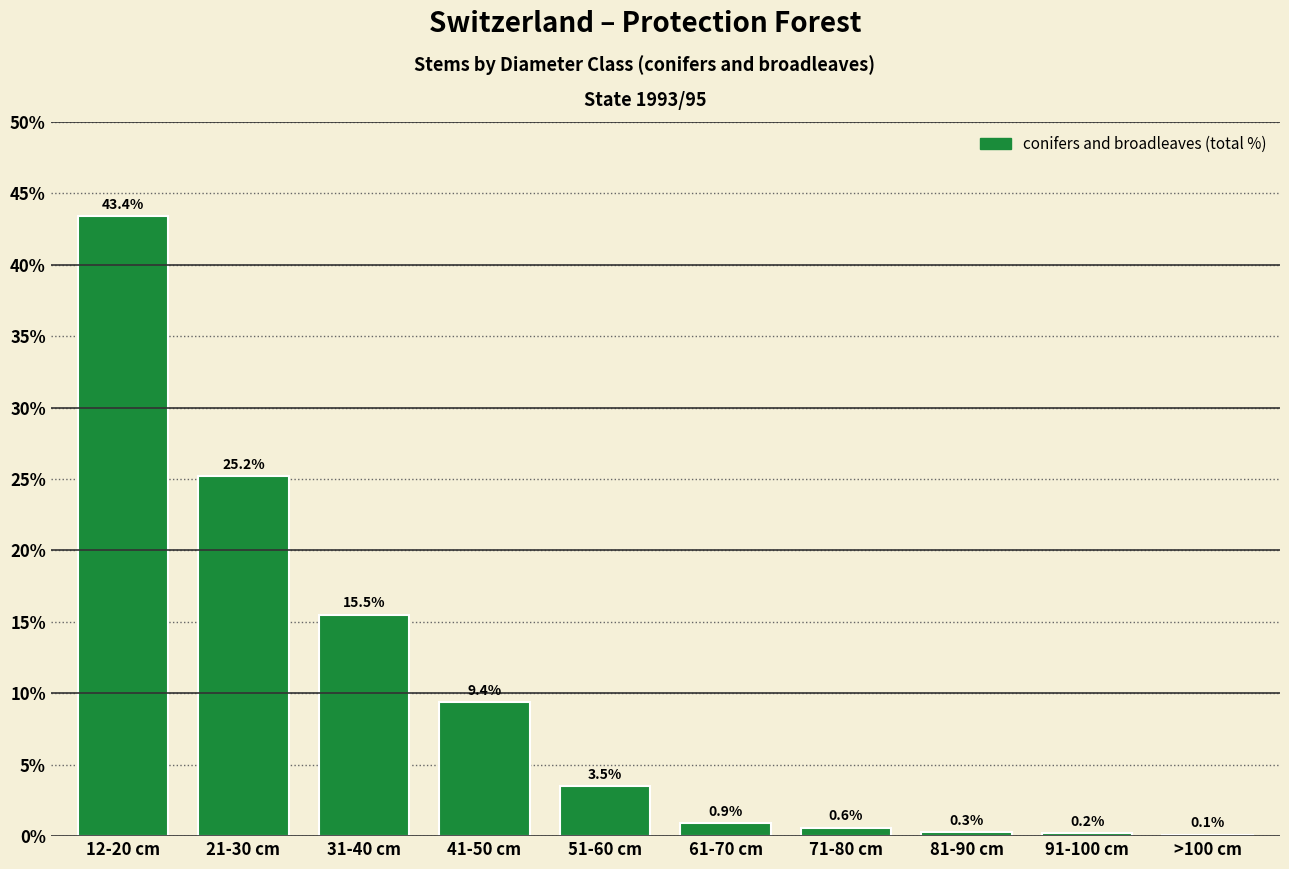

Reading left to right, transcribe all the data shown in this chart.

12-20 cm=43.4	21-30 cm=25.2	31-40 cm=15.5	41-50 cm=9.4	51-60 cm=3.5	61-70 cm=0.9	71-80 cm=0.6	81-90 cm=0.3	91-100 cm=0.2	>100 cm=0.1